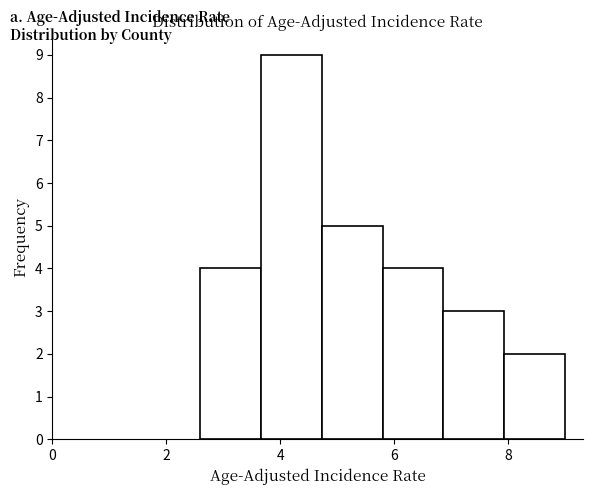

Reading left to right, list every bar in this chart as the range it spans on the x-axis followed by its height. Neither the bar edges nor the heights are printed on the chart, so give them approximately, as read against the axes.

2.6 to 3.6: 4
3.6 to 4.8: 9
4.8 to 5.8: 5
5.8 to 6.8: 4
6.8 to 8.0: 3
8.0 to 9.0: 2